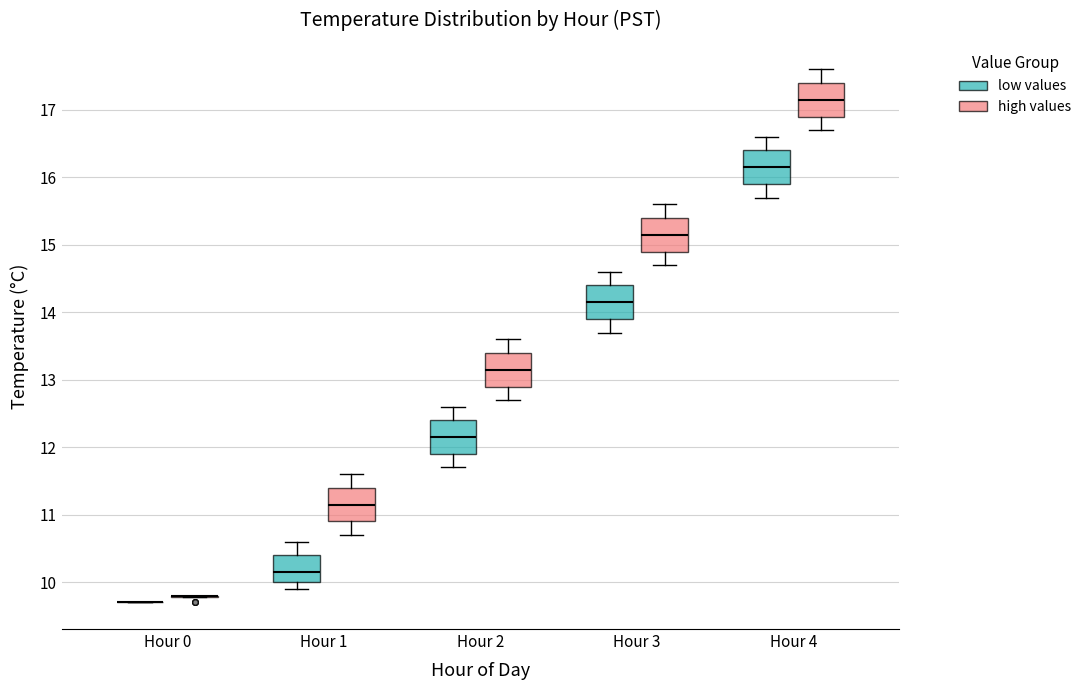

Where does the lower whisker of the box for Hour 3 (low values) end on the y-axis? The values are not printed on the chart, so give them approximately, as read against the axis.

13.7